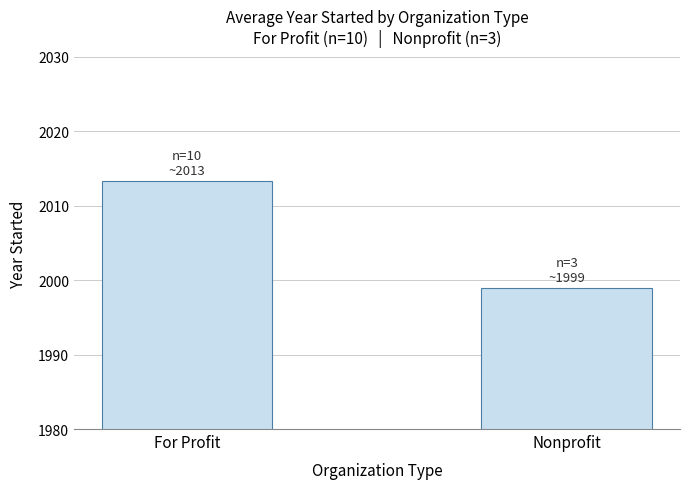

Rank the categories by value from lowest to highest.

Nonprofit, For Profit